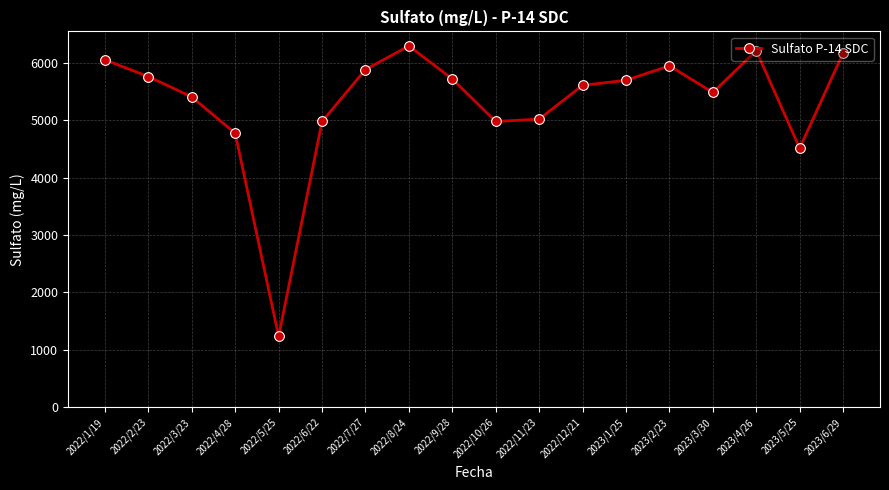

Which category has the lowest value across all series?

2022/5/25